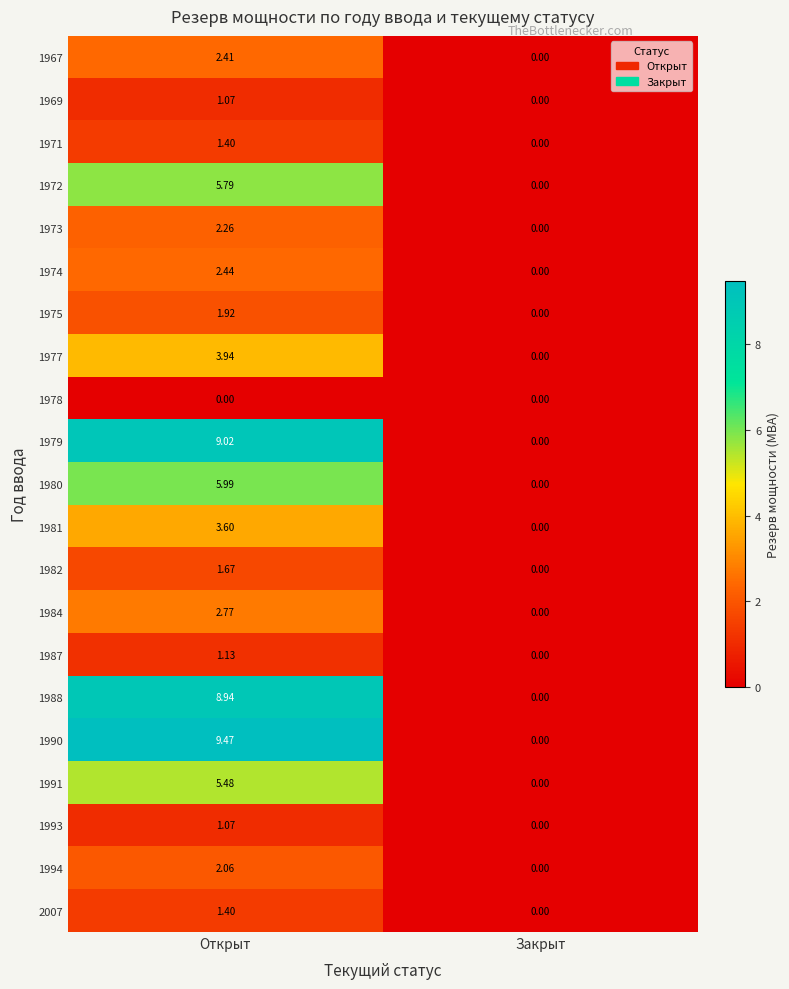

At which label is 1974 closest to 1?

Закрыт